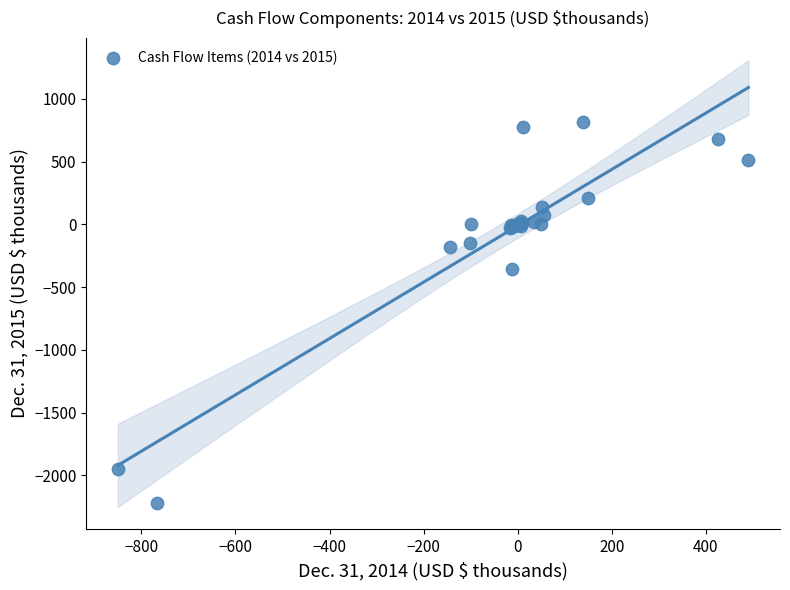

What Y value in the scatter plot is closest to -700?

-354.0